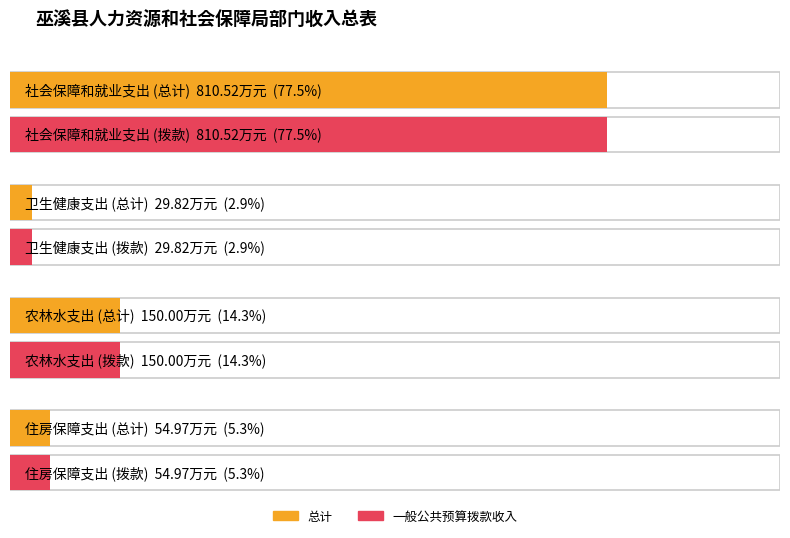

At which category does the chart reach its peak across all series?

社会保障和就业支出